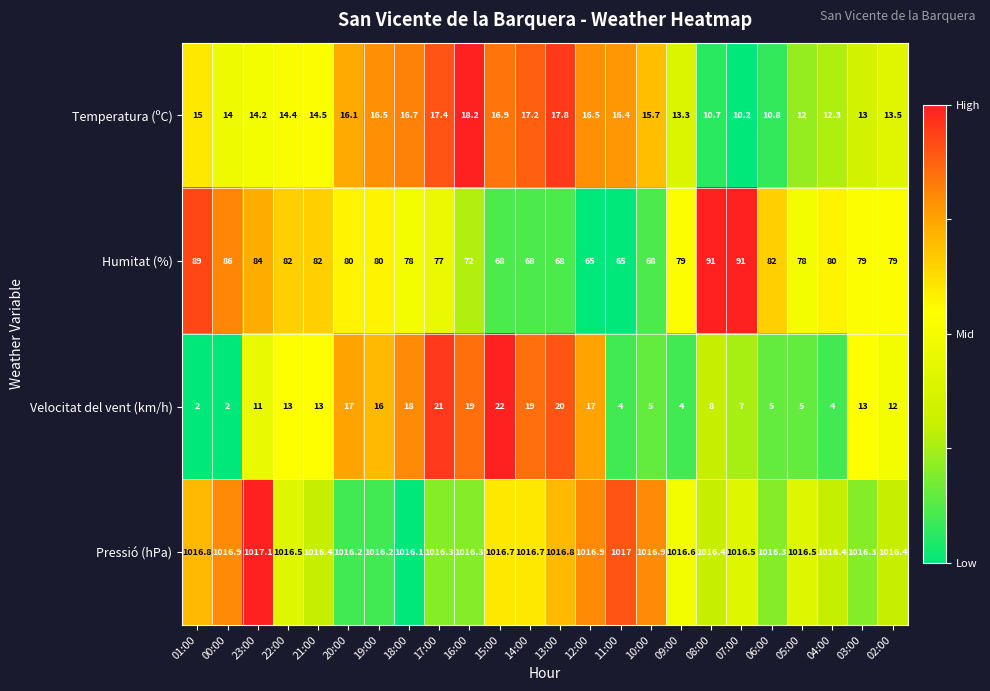

Which series has the largest total across all categories?

Pressió (hPa)